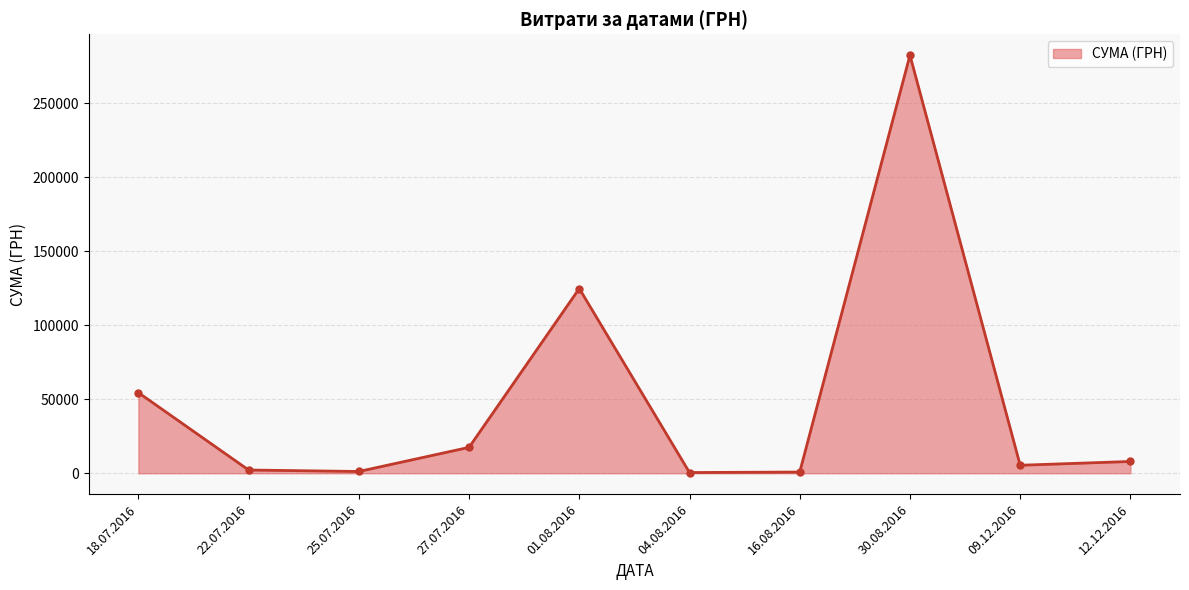

How many data points does each series have?

10